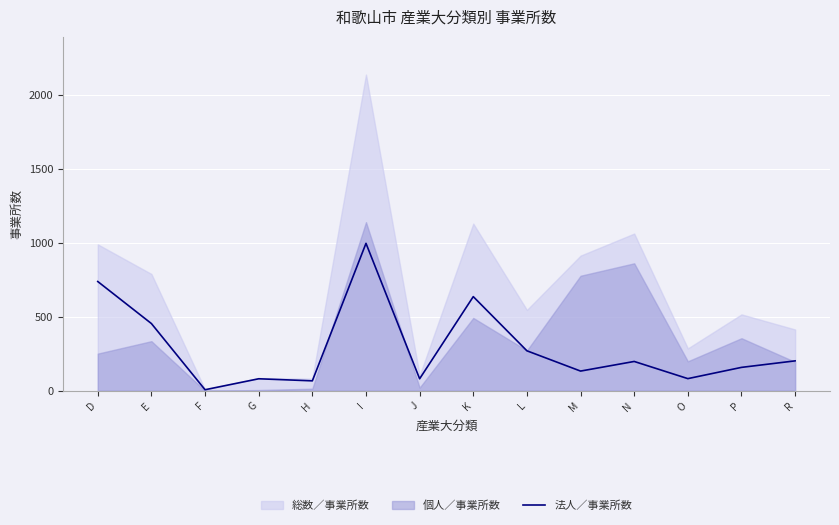

Where is the first local maximum?

G